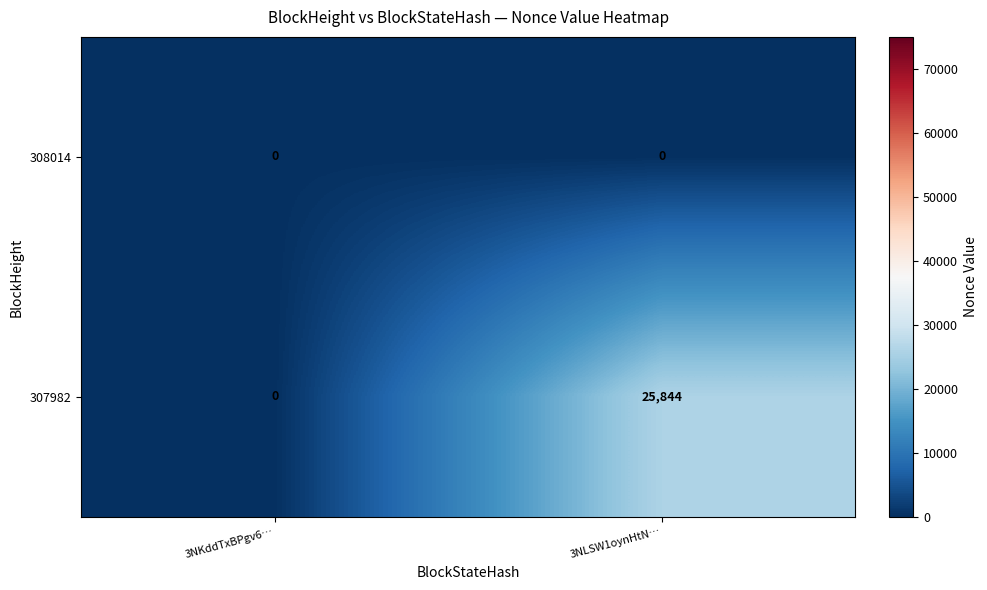

Reading left to right, transcribe all the data shown in this chart.

308014: 3NKddTxBPgv6…=0	3NLSW1oynHtN…=0
307982: 3NKddTxBPgv6…=0	3NLSW1oynHtN…=25844